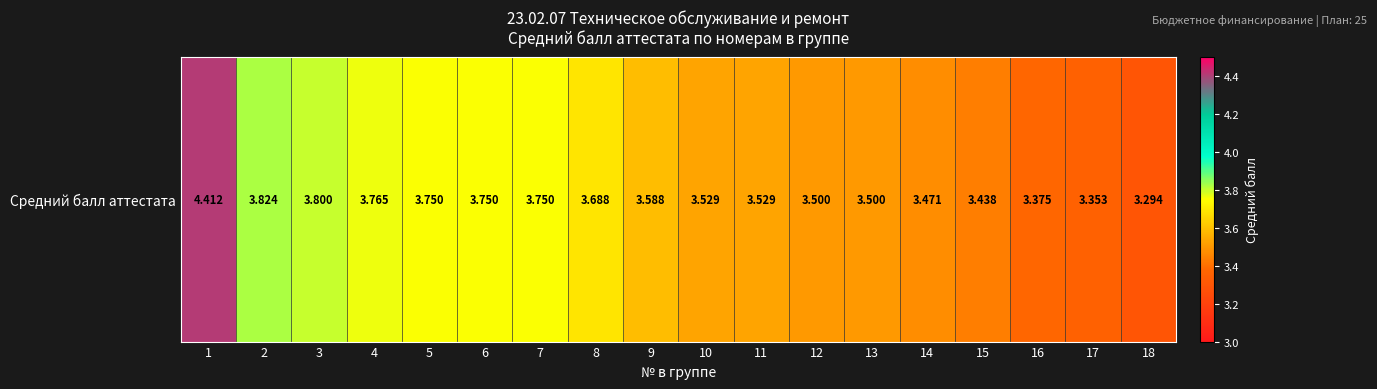

List the labels in order of value, largest first.

1, 2, 3, 4, 5, 6, 7, 8, 9, 10, 11, 12, 13, 14, 15, 16, 17, 18